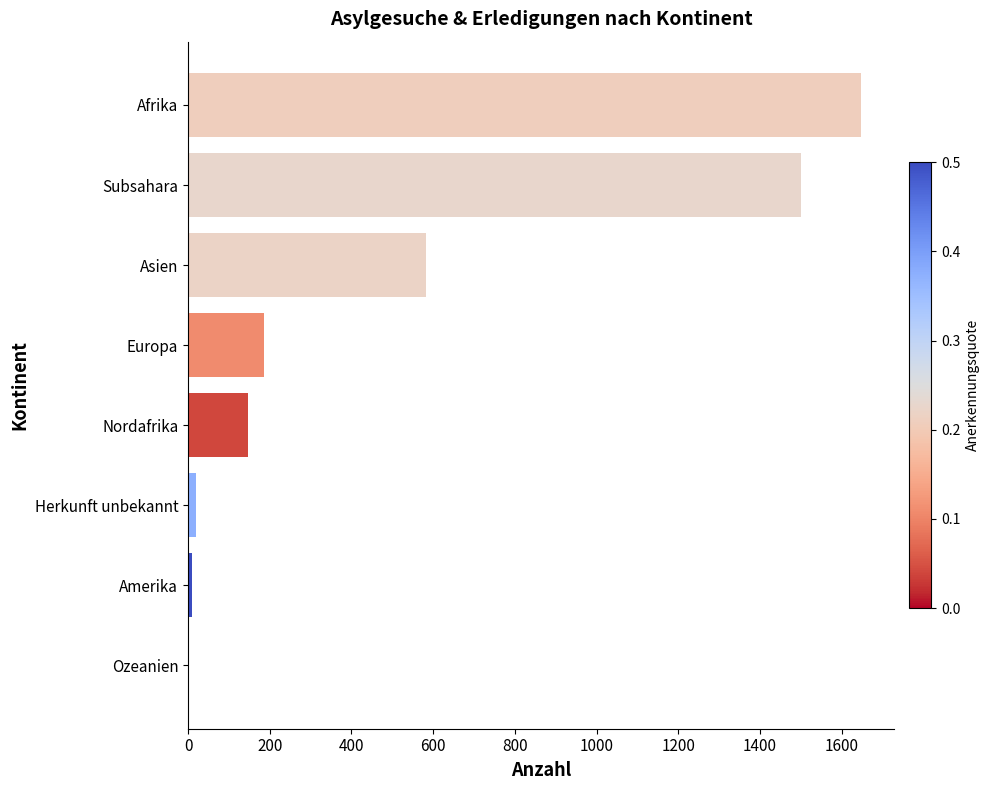

At which label is the value closest to 823?

Asien